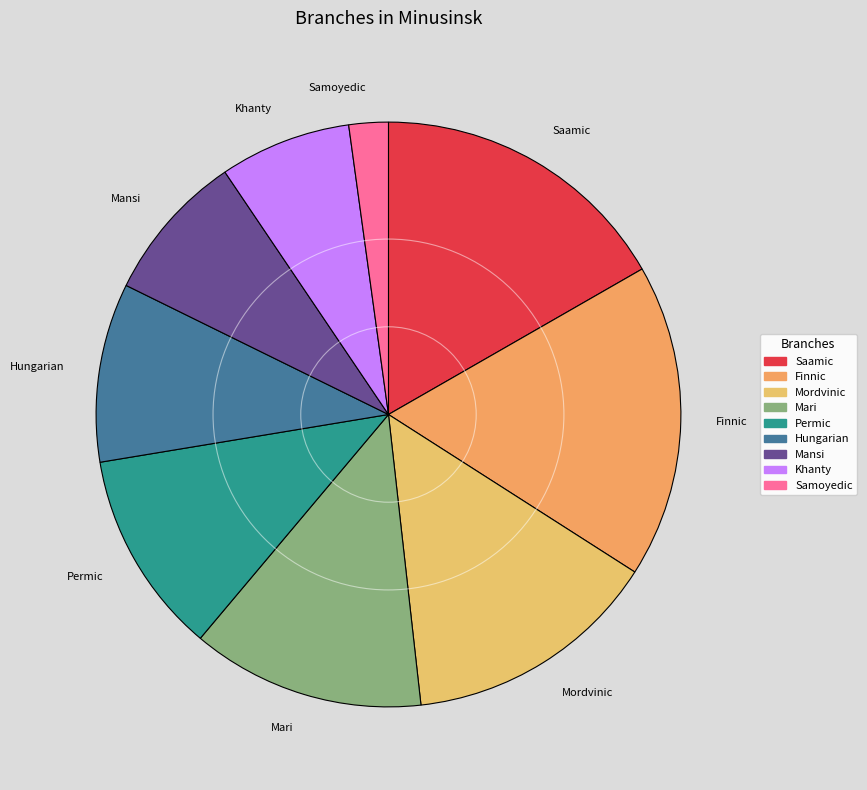

Does Saamic account for over 50% of the chart?

No